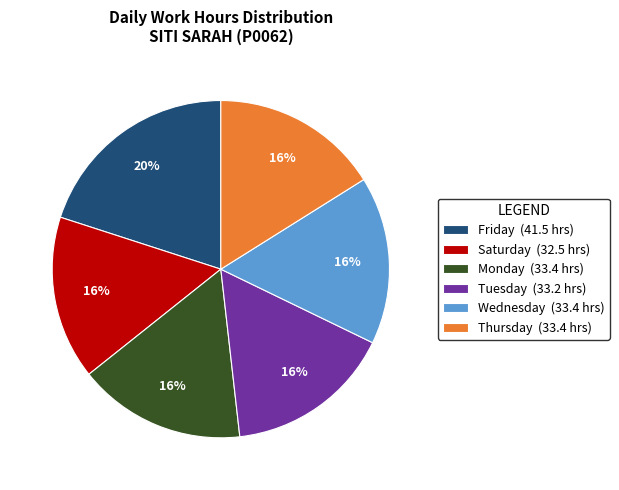

Which slice is the largest?

Friday (41.5 hrs)